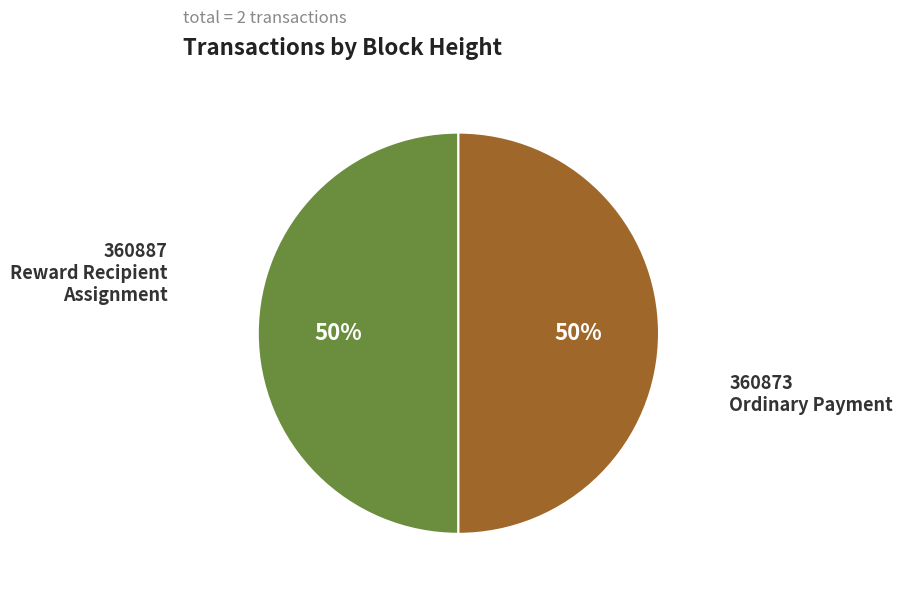

Count the number of slices in the pie.

2